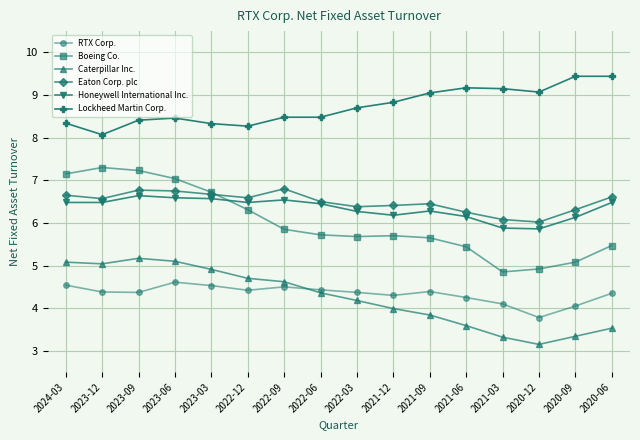

List the series in order of their peak value, highest first.

Lockheed Martin Corp., Boeing Co., Eaton Corp. plc, Honeywell International Inc., Caterpillar Inc., RTX Corp.